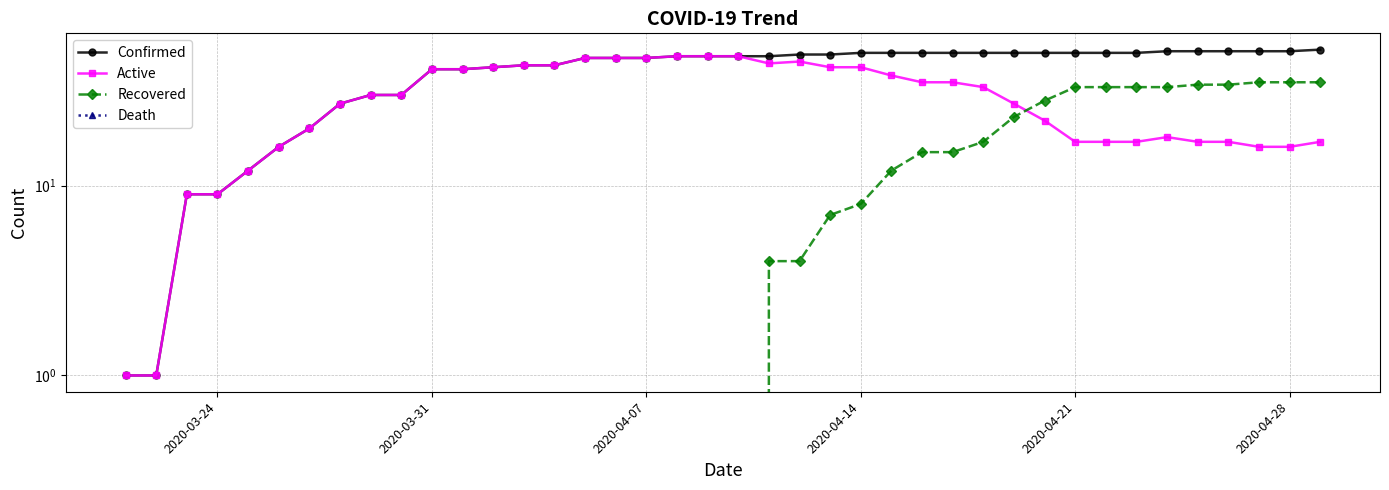

What is the difference between the highest and lowest values at 2020-04-28?

51